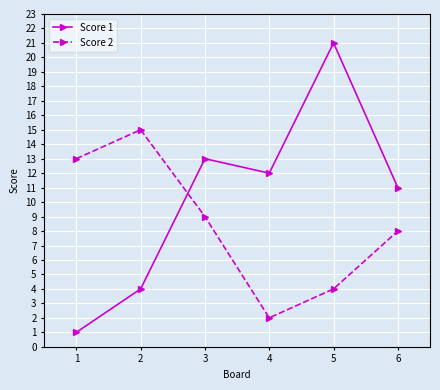

Which series has the largest range (max minus min)?

Score 1